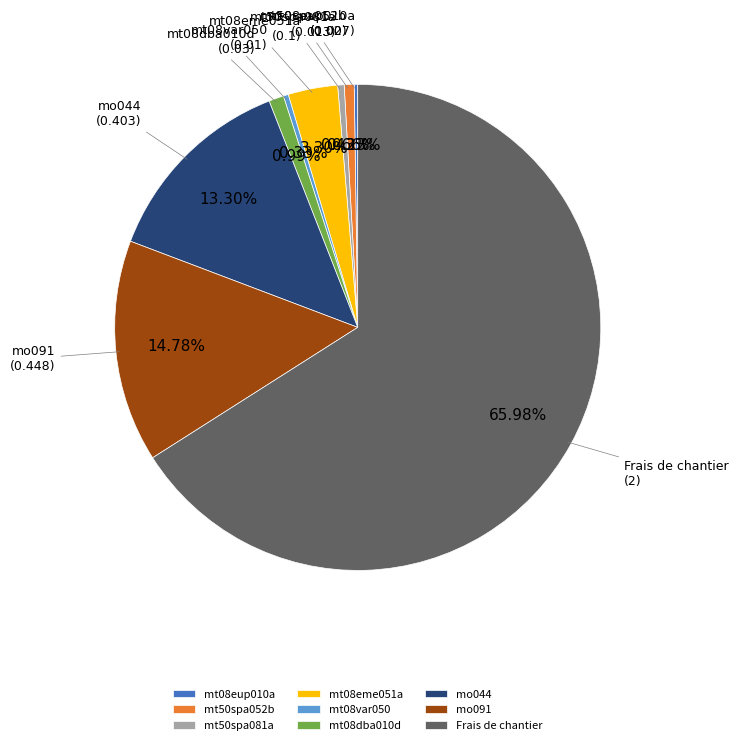

To the nearest percent, what is the difference between the largest and smallest slice percentages?

66%